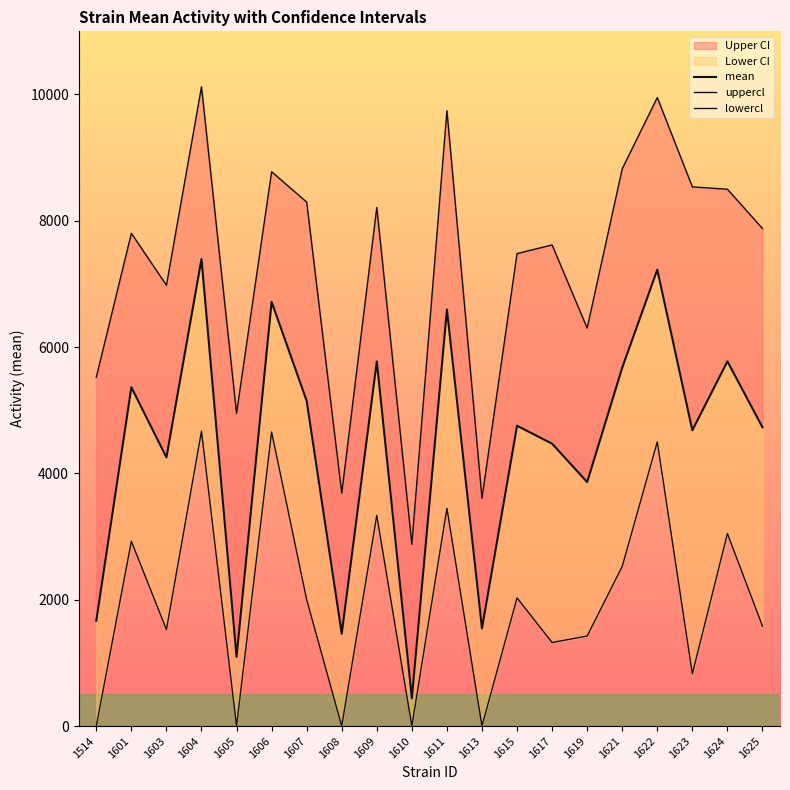

Where is mean nearest to the value 3917?

1619